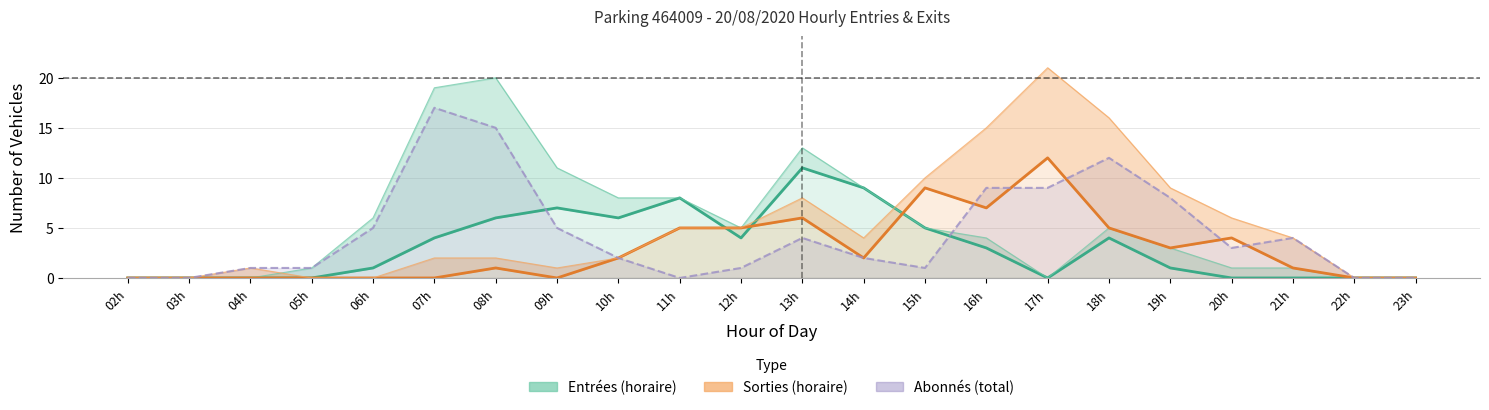

What is the sum of the Abonnés (total) values at 05h and 18h?

13